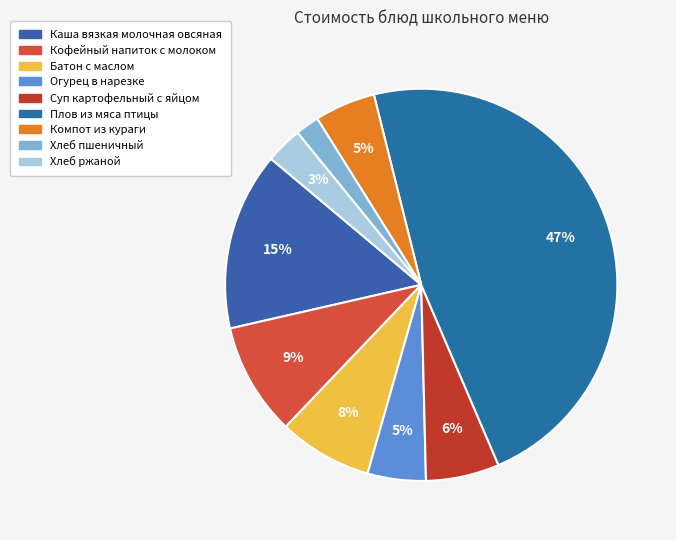

Count the number of slices in the pie.

9